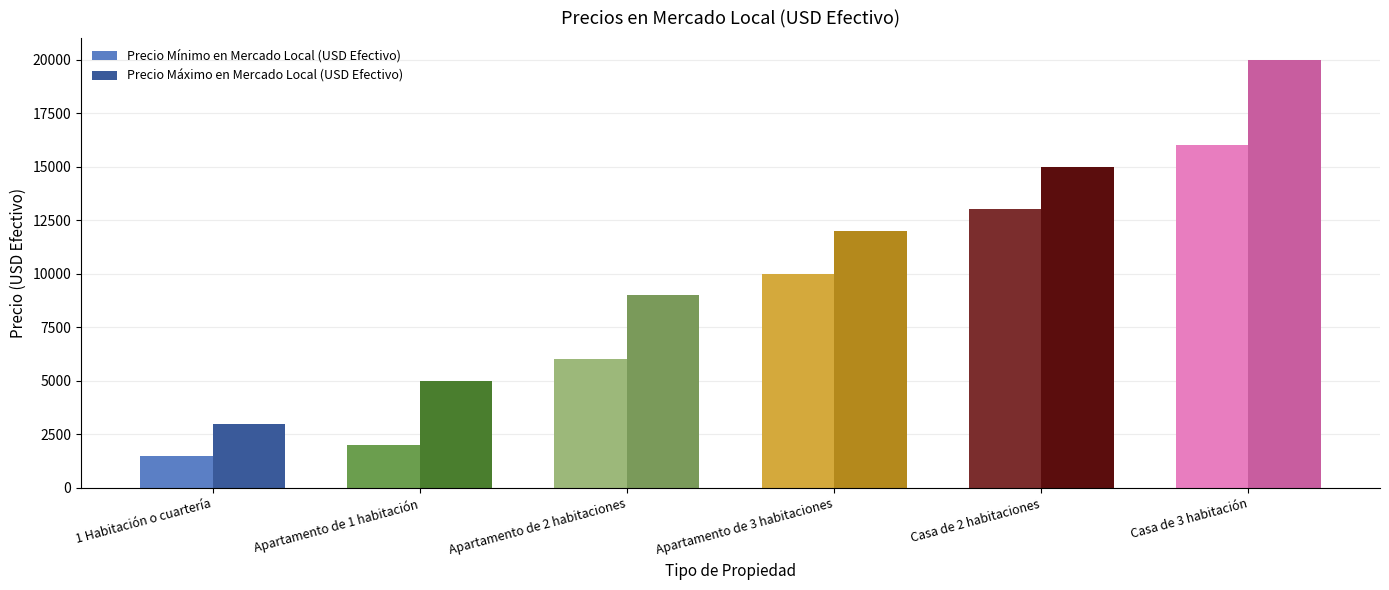

What is the total value across all series at 1 Habitación o cuartería?

4500